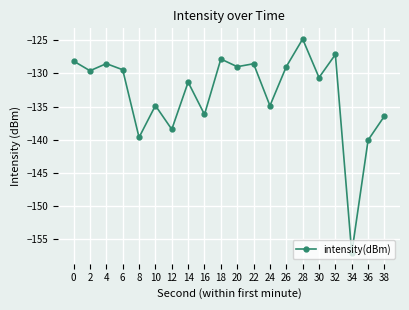

Read the value at 24.

-134.9